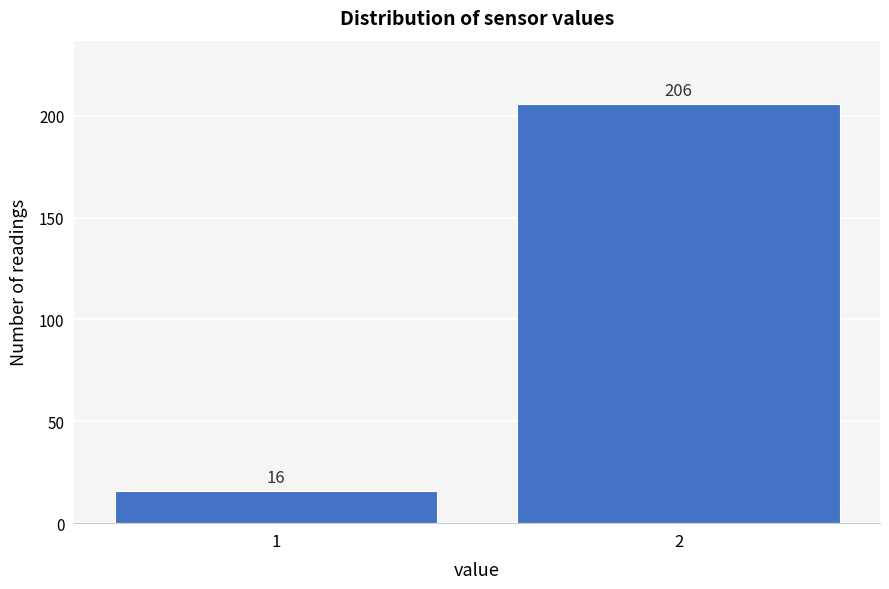

Reading left to right, list all the values displayed in this chart.

1=16	2=206